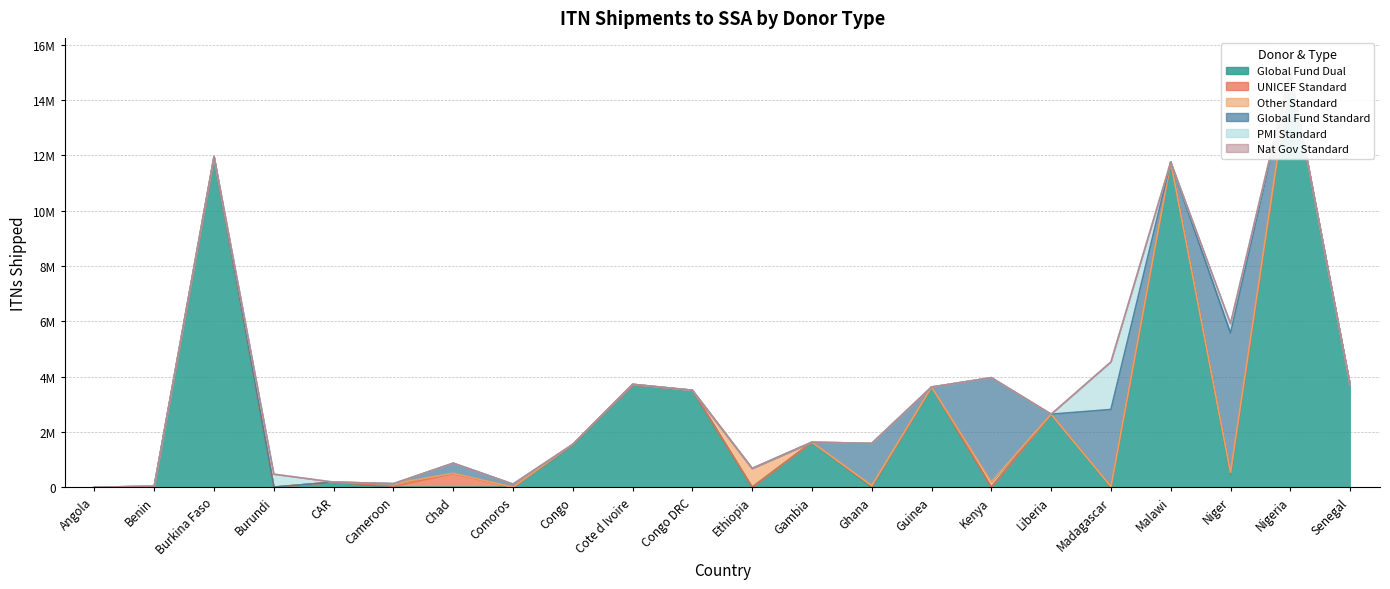

Reading left to right, transcribe all the data shown in this chart.

Global Fund Dual: Angola=0	Benin=27223	Burkina Faso=11894230	Burundi=0	CAR=181850	Cameroon=0	Chad=0	Comoros=0	Congo=1512844	Cote d Ivoire=3696944	Congo DRC=3502711	Ethiopia=0	Gambia=1625392	Ghana=0	Guinea=3620554	Kenya=0	Liberia=2637736	Madagascar=0	Malawi=11758607	Niger=467600	Nigeria=14969417	Senegal=3698400
UNICEF Standard: Angola=0	Benin=0	Burkina Faso=0	Burundi=0	CAR=0	Cameroon=33450	Chad=488650	Comoros=0	Congo=32517	Cote d Ivoire=0	Congo DRC=0	Ethiopia=0	Gambia=0	Ghana=25950	Guinea=0	Kenya=0	Liberia=0	Madagascar=20000	Malawi=0	Niger=45600	Nigeria=0	Senegal=0
Other Standard: Angola=0	Benin=0	Burkina Faso=63500	Burundi=0	CAR=0	Cameroon=90850	Chad=10000	Comoros=0	Congo=0	Cote d Ivoire=21700	Congo DRC=0	Ethiopia=675078	Gambia=0	Ghana=28800	Guinea=0	Kenya=185750	Liberia=0	Madagascar=0	Malawi=0	Niger=17500	Nigeria=74500	Senegal=0
Global Fund Standard: Angola=0	Benin=0	Burkina Faso=0	Burundi=0	CAR=0	Cameroon=0	Chad=367576	Comoros=108000	Congo=0	Cote d Ivoire=0	Congo DRC=0	Ethiopia=0	Gambia=0	Ghana=1526846	Guinea=0	Kenya=3773699	Liberia=0	Madagascar=2789020	Malawi=0	Niger=5041166	Nigeria=0	Senegal=0
PMI Standard: Angola=0	Benin=0	Burkina Faso=0	Burundi=468253	CAR=0	Cameroon=0	Chad=0	Comoros=0	Congo=0	Cote d Ivoire=0	Congo DRC=0	Ethiopia=0	Gambia=0	Ghana=0	Guinea=0	Kenya=0	Liberia=0	Madagascar=1720000	Malawi=0	Niger=342950	Nigeria=0	Senegal=0
Nat Gov Standard: Angola=0	Benin=0	Burkina Faso=0	Burundi=0	CAR=0	Cameroon=0	Chad=0	Comoros=0	Congo=0	Cote d Ivoire=0	Congo DRC=0	Ethiopia=0	Gambia=0	Ghana=0	Guinea=0	Kenya=0	Liberia=0	Madagascar=0	Malawi=0	Niger=0	Nigeria=0	Senegal=0